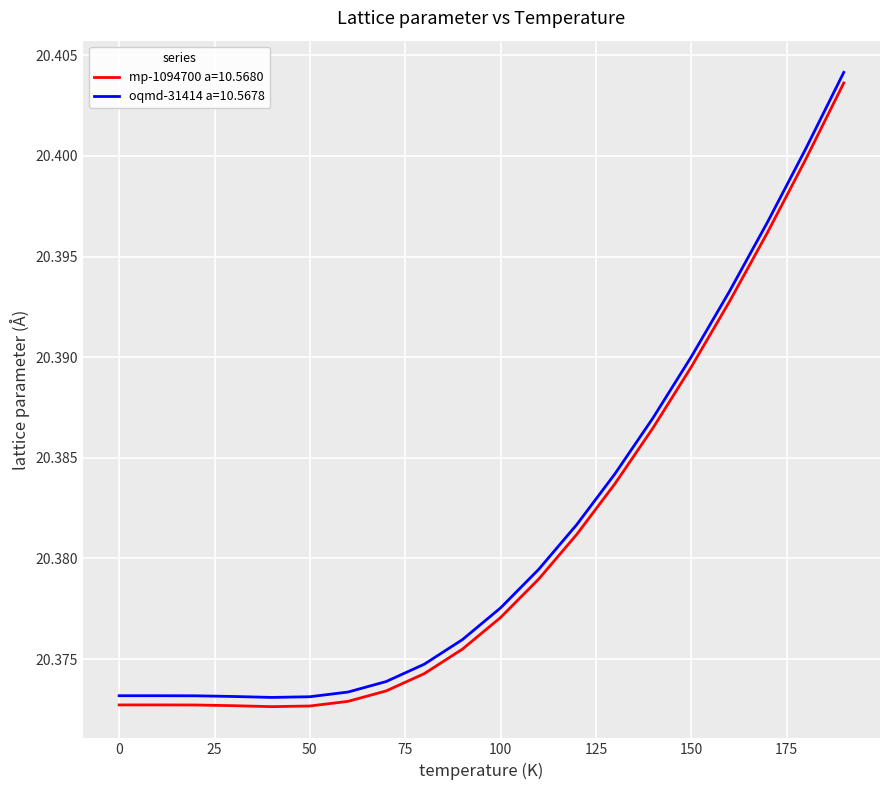

Which series has the largest range (max minus min)?

oqmd-31414 a=10.5678